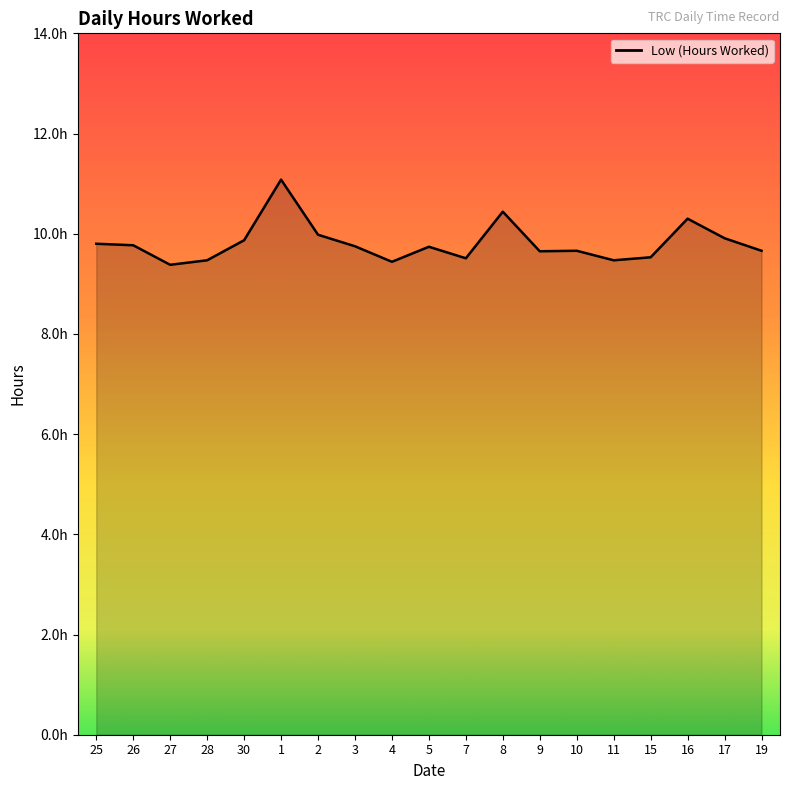

Reading right to left, transcribe all the data shown in this chart.

19=9.7	17=9.9	16=10.3	15=9.5	11=9.5	10=9.7	9=9.7	8=10.4	7=9.5	5=9.7	4=9.4	3=9.8	2=10.0	1=11.1	30=9.9	28=9.5	27=9.4	26=9.8	25=9.8